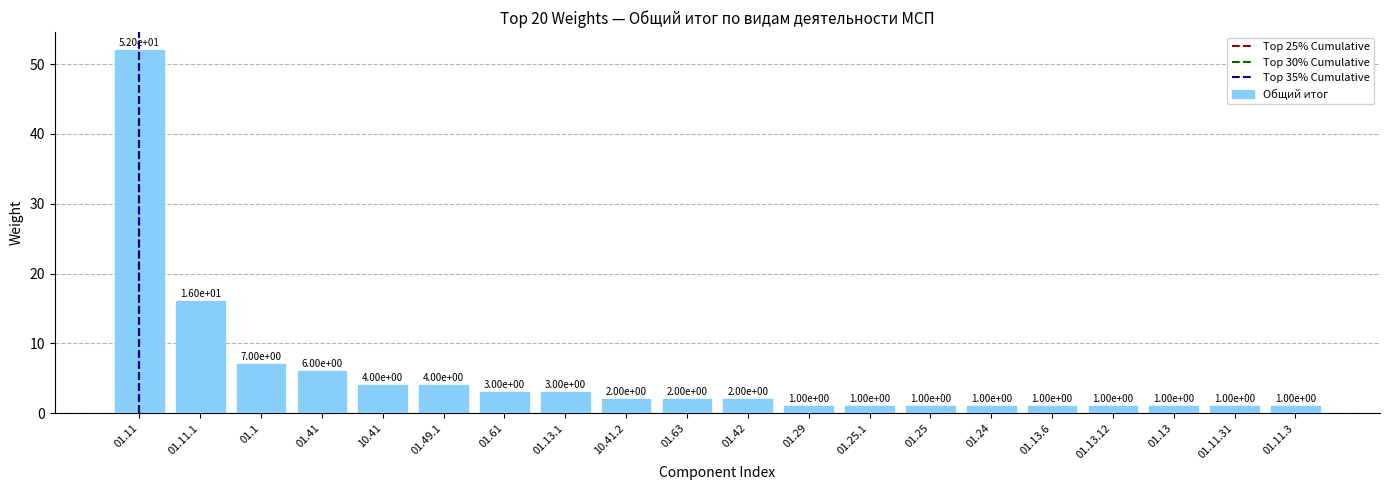

At which label is the value closest to 26?

01.11.1